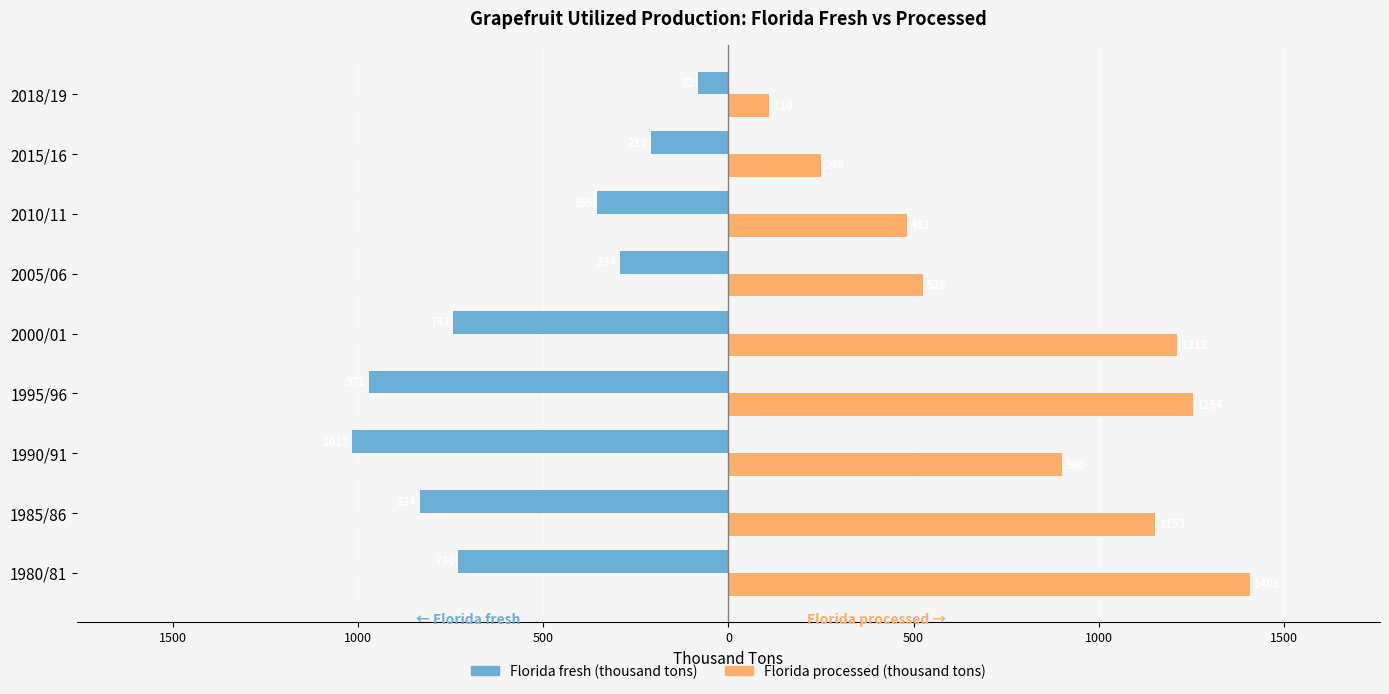

True or false: Florida fresh has a value of -980.8 at 1980/81.

False